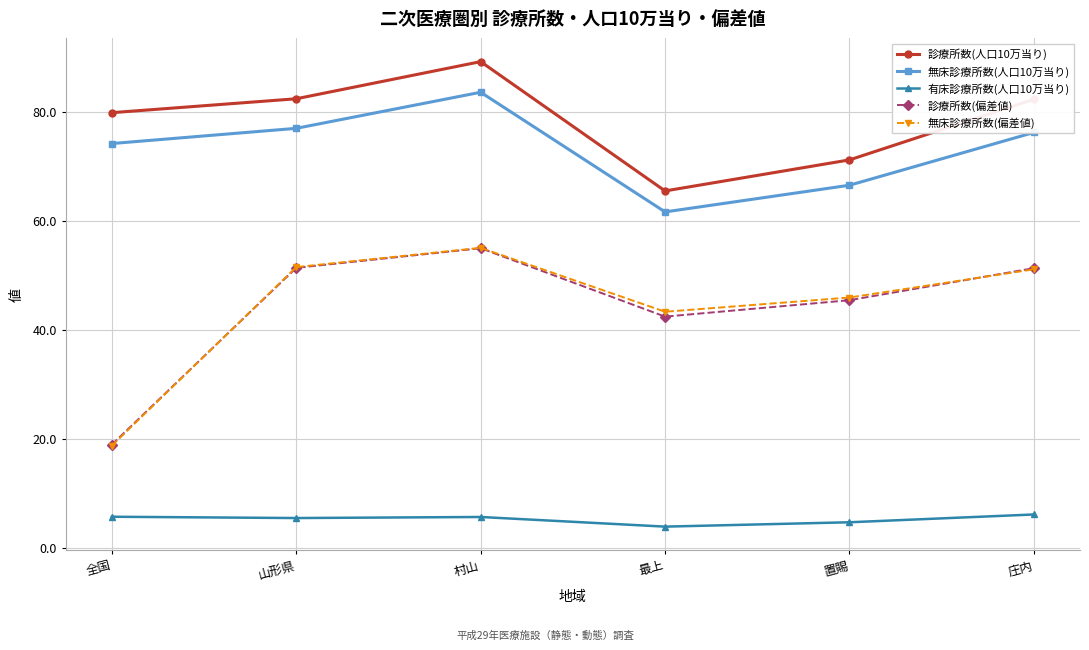

How many intersections are there between 無床診療所数(偏差値) and 診療所数(偏差値)?

2